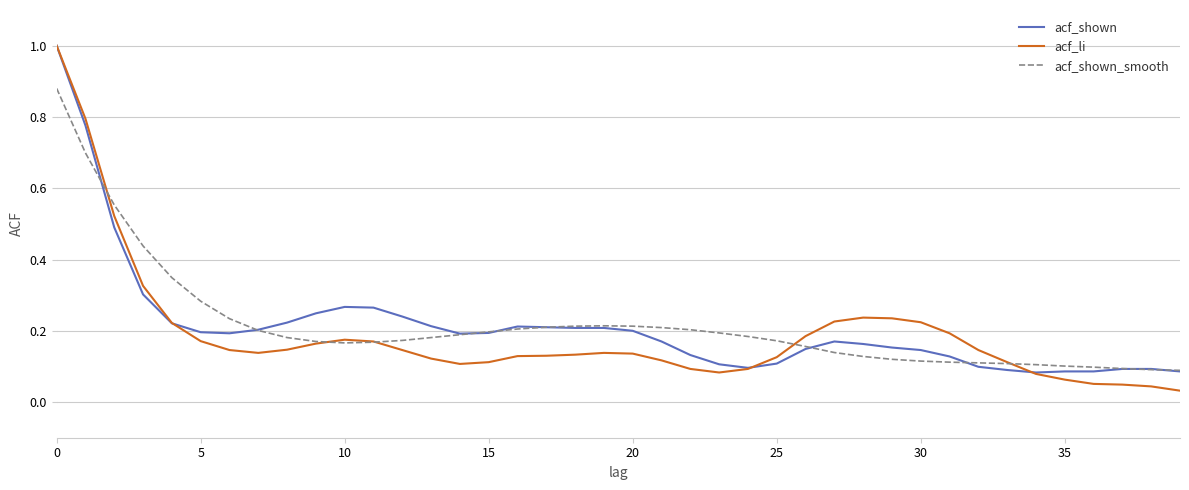

Which series has the largest range (max minus min)?

acf_li